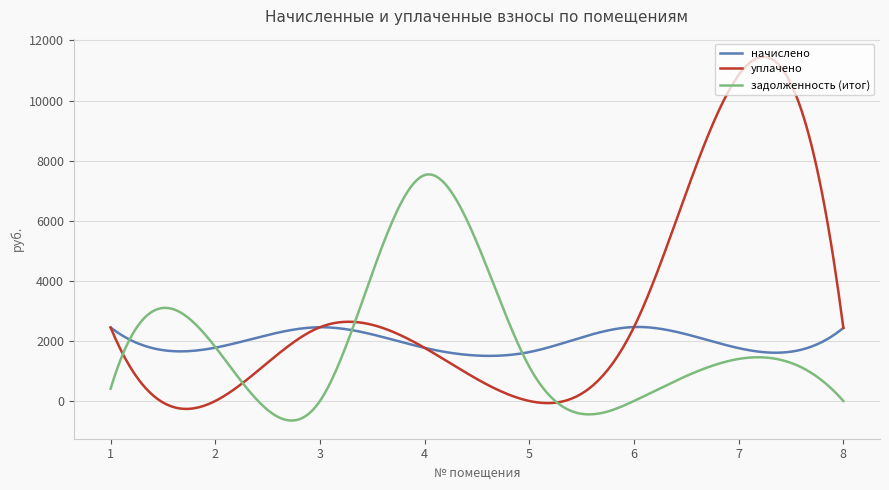

List the series in order of their peak value, highest first.

уплачено, задолженность (итог), начислено